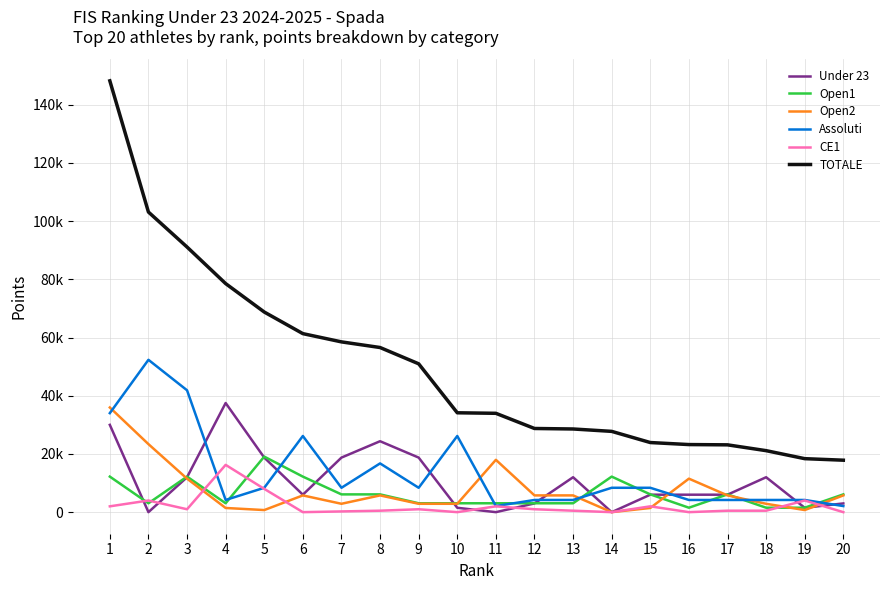

True or false: Open1 and TOTALE cross at least once.

False